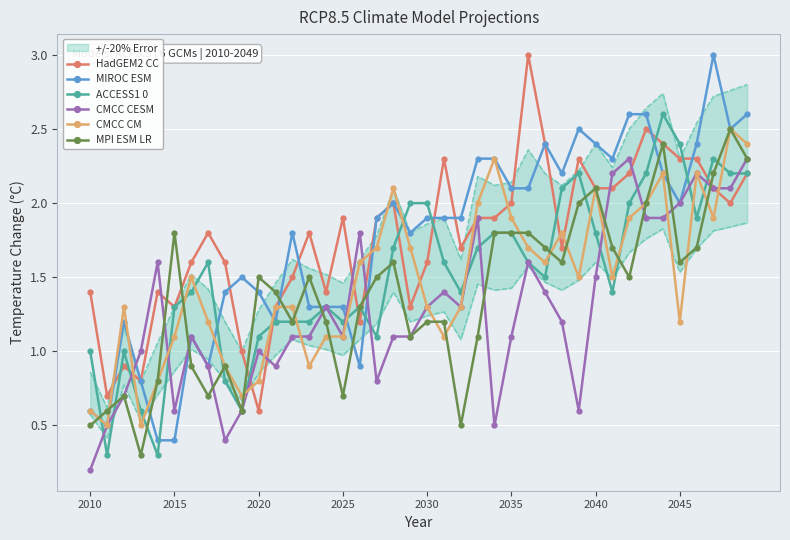

What is the lowest value of the MIROC ESM series?

0.4